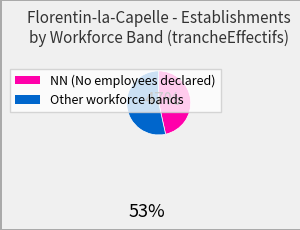

Does any single category account for the majority?

Yes